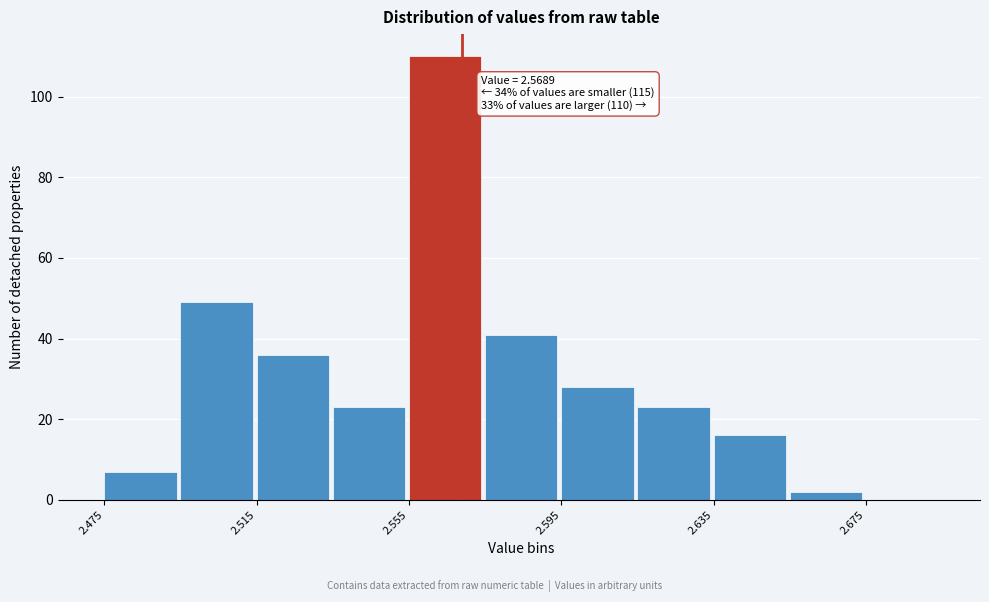

Over which range of the x-axis is the bar tallest?

2.555 to 2.575